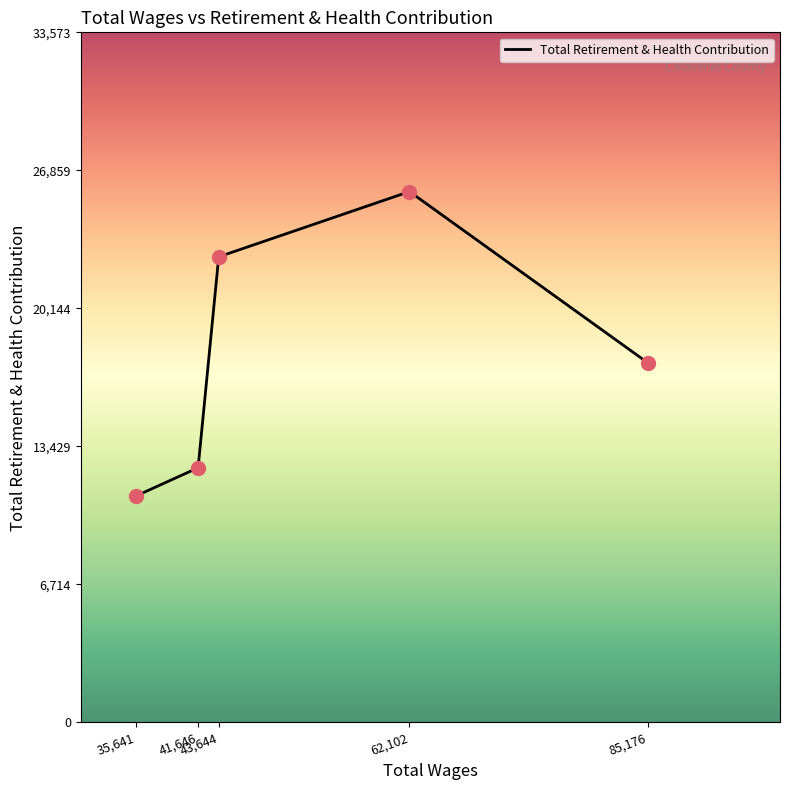

Which has a higher value, 62,102 or 85,176?

62,102